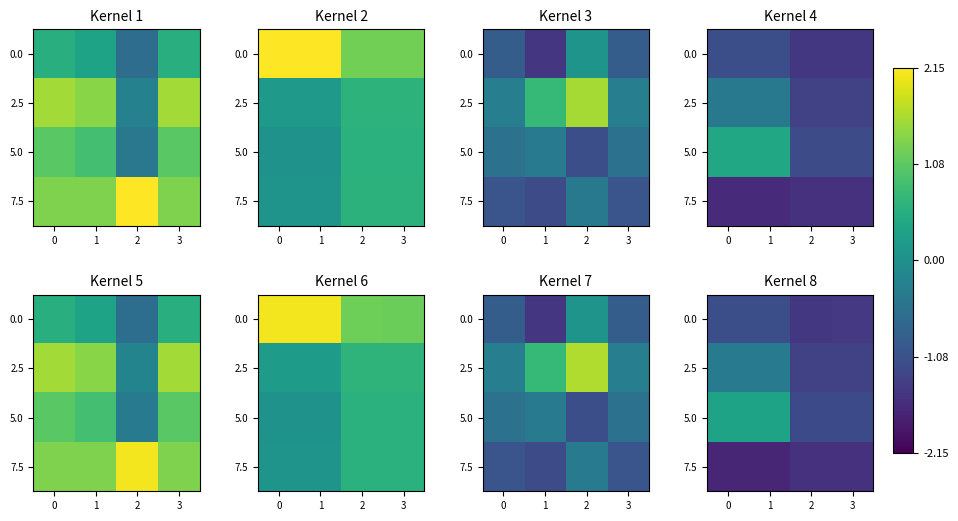

How many data points in 5.0 are less than 0?

2